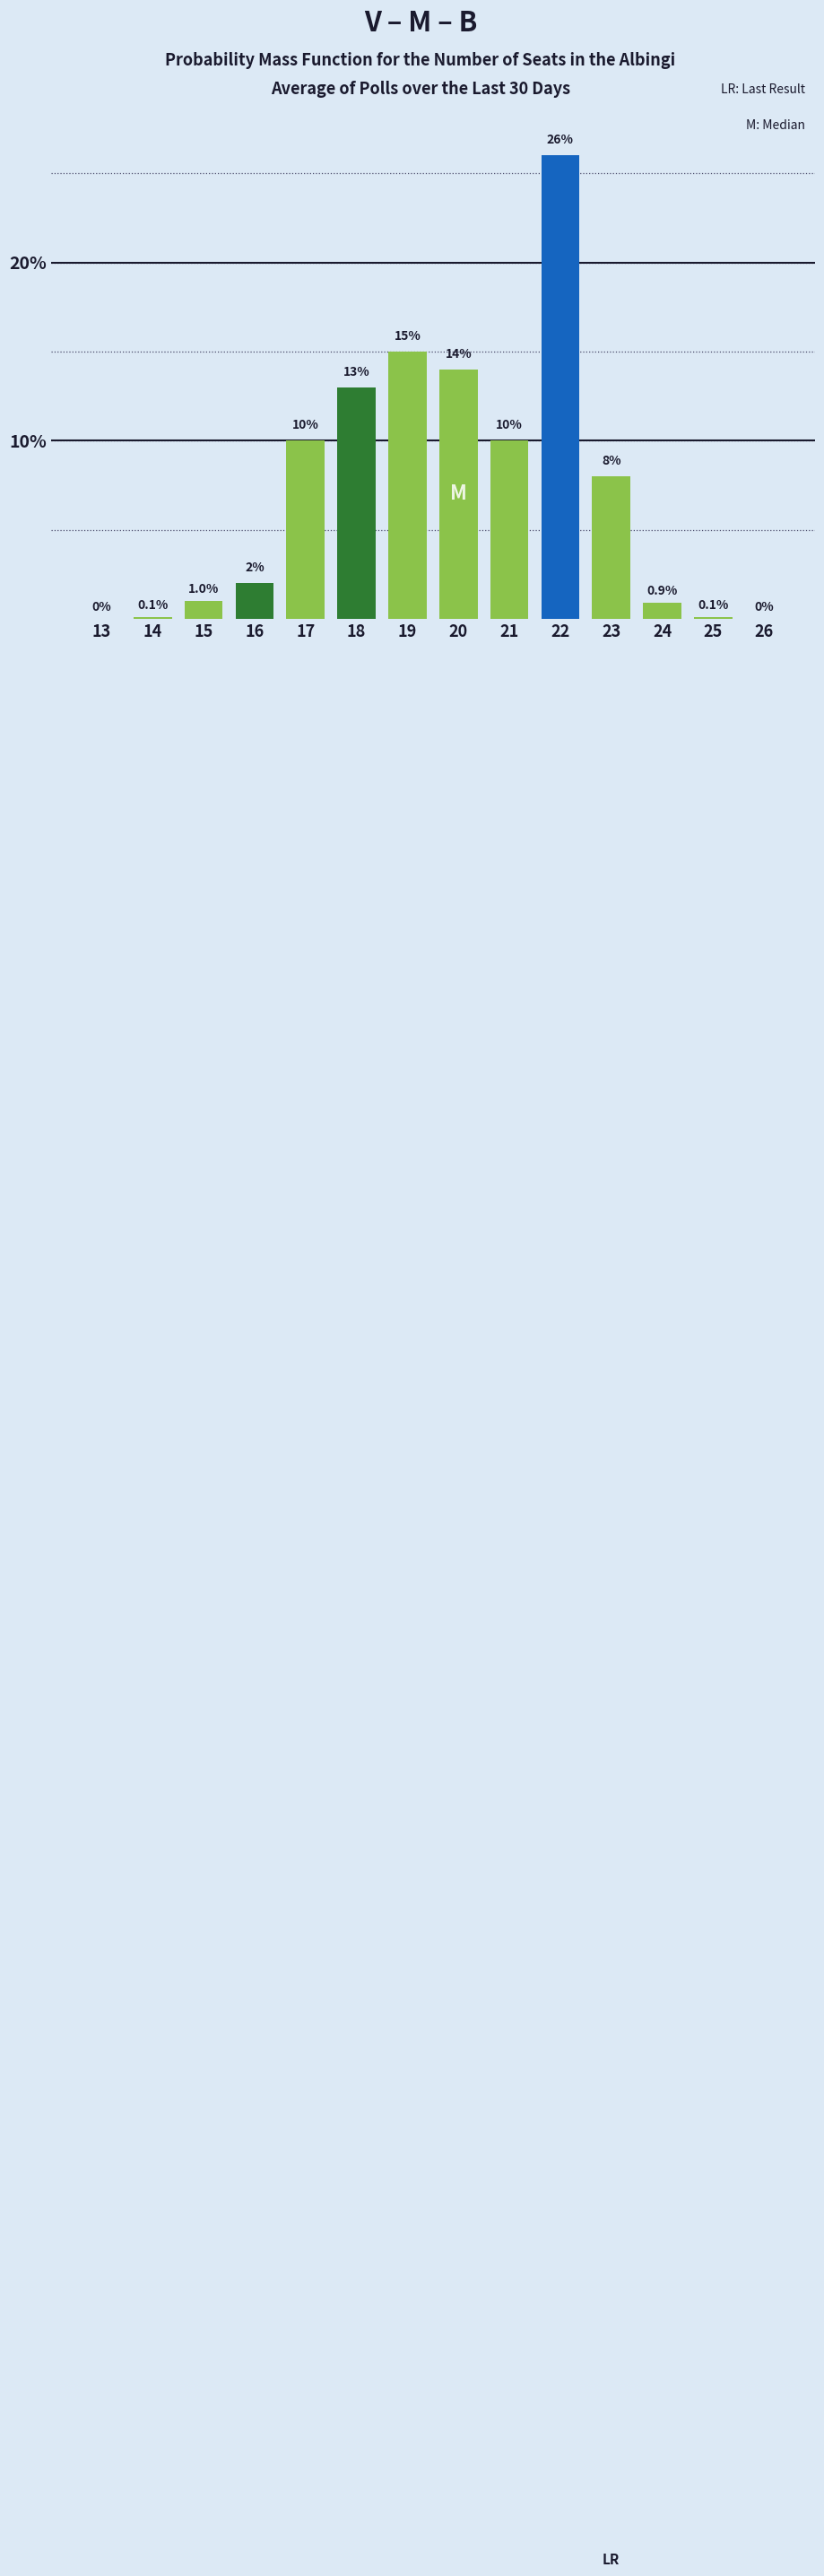

Reading left to right, list all the values displayed in this chart.

13=0.0	14=0.1	15=1.0	16=2.0	17=10.0	18=13.0	19=15.0	20=14.0	21=10.0	22=26.0	23=8.0	24=0.9	25=0.1	26=0.0